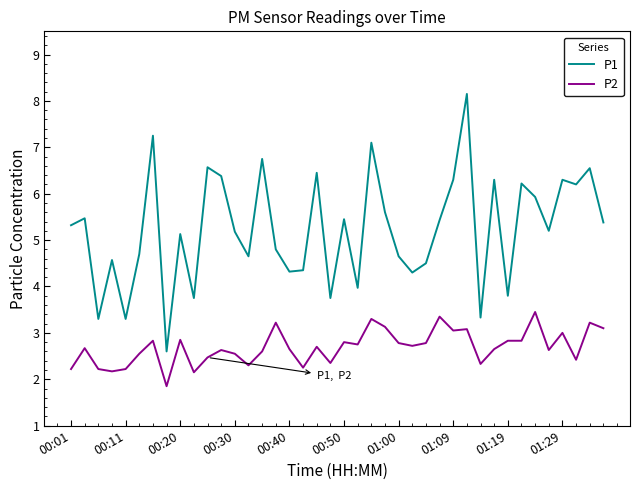

Which series has the widest spread of values?

P1